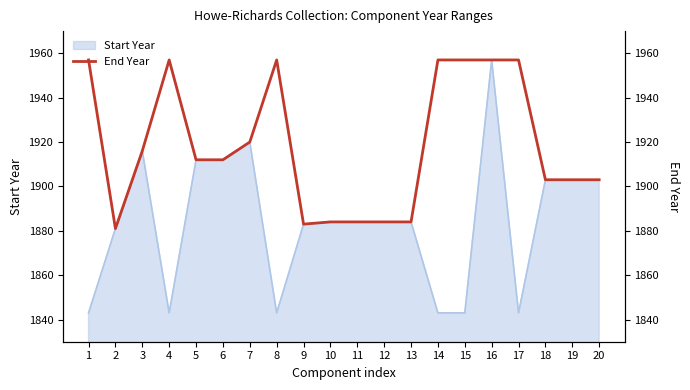

The value of Start Year at 12 is 844. True or false?

False